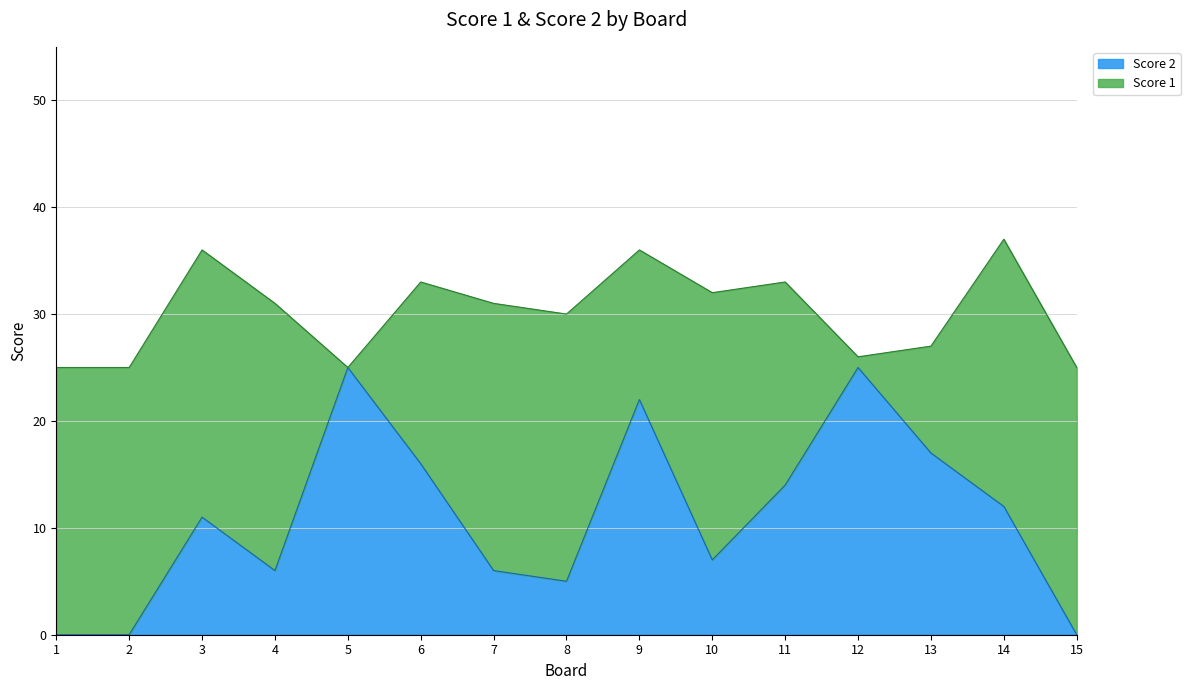

How many values are above zero?

12